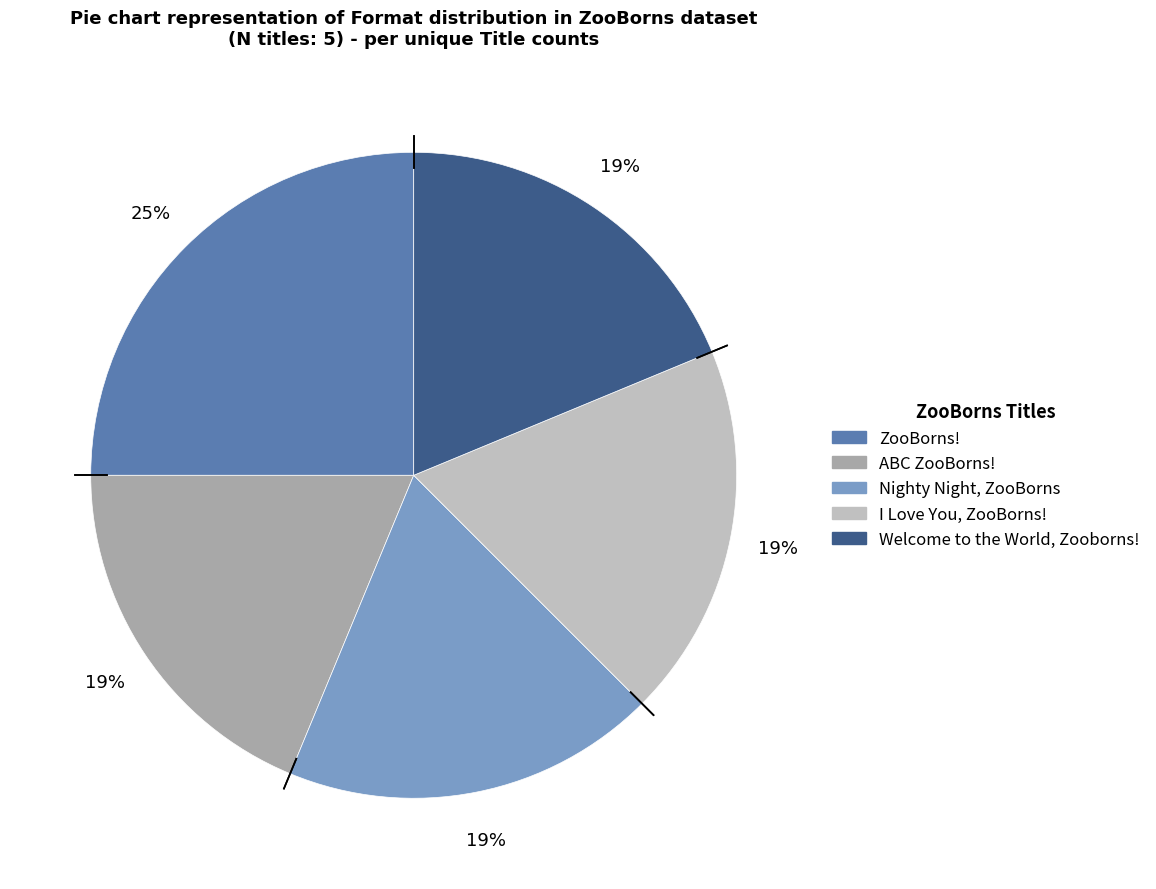

Combined, do ABC ZooBorns! and Nighty Night, ZooBorns account for over 50%?

No